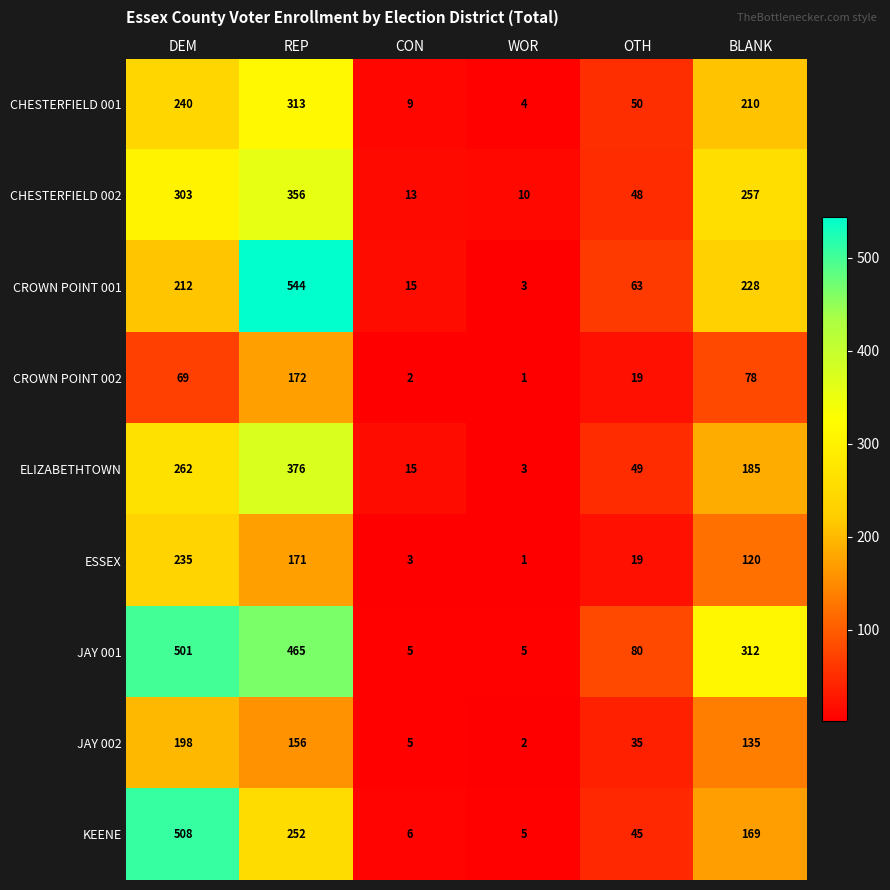

What is the approximate value of CHESTERFIELD 001 at BLANK?

210